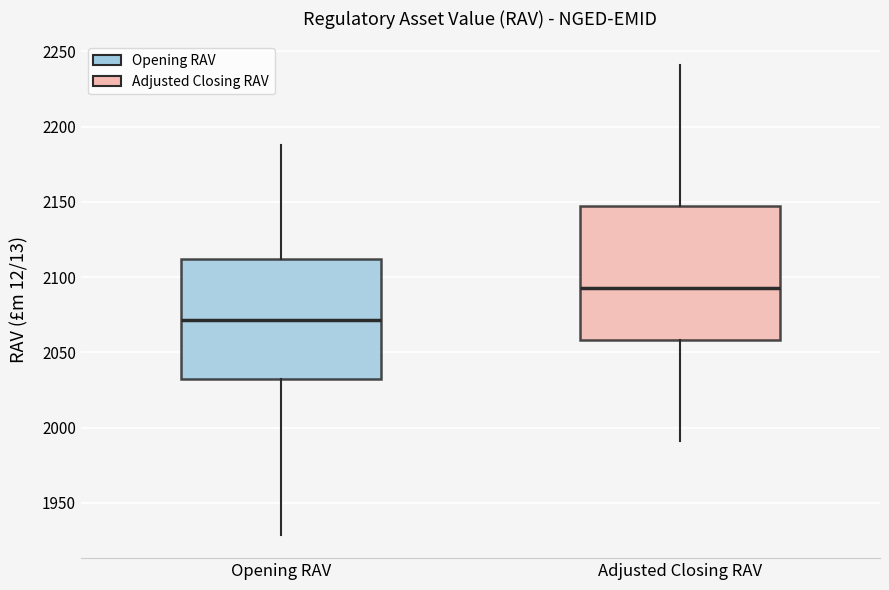

Reading left to right, read every box against the y-axis: the position of its median line, the range the box covers, and the ends of its whiskers. The values are not printed on the chart, so give them approximately, as read against the axis.

Opening RAV: median 2070, box 2030 to 2110, whiskers 1930 to 2190
Adjusted Closing RAV: median 2095, box 2060 to 2145, whiskers 1990 to 2240